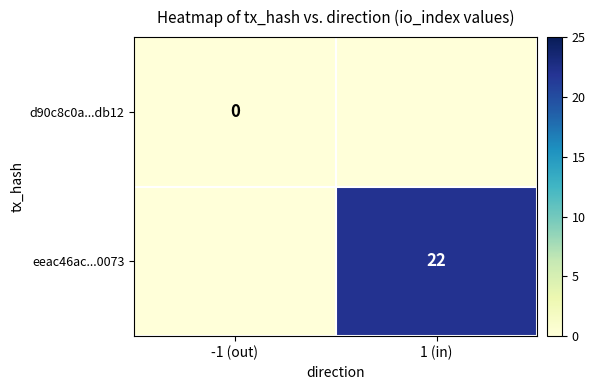

Which series has the largest total across all categories?

eeac46ac...0073